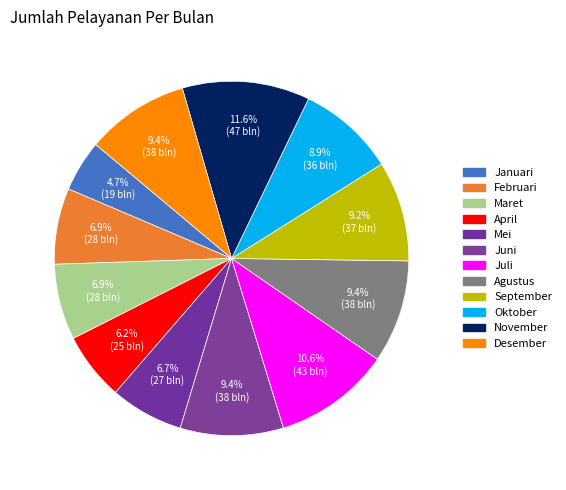

How many slices are in this pie chart?

12